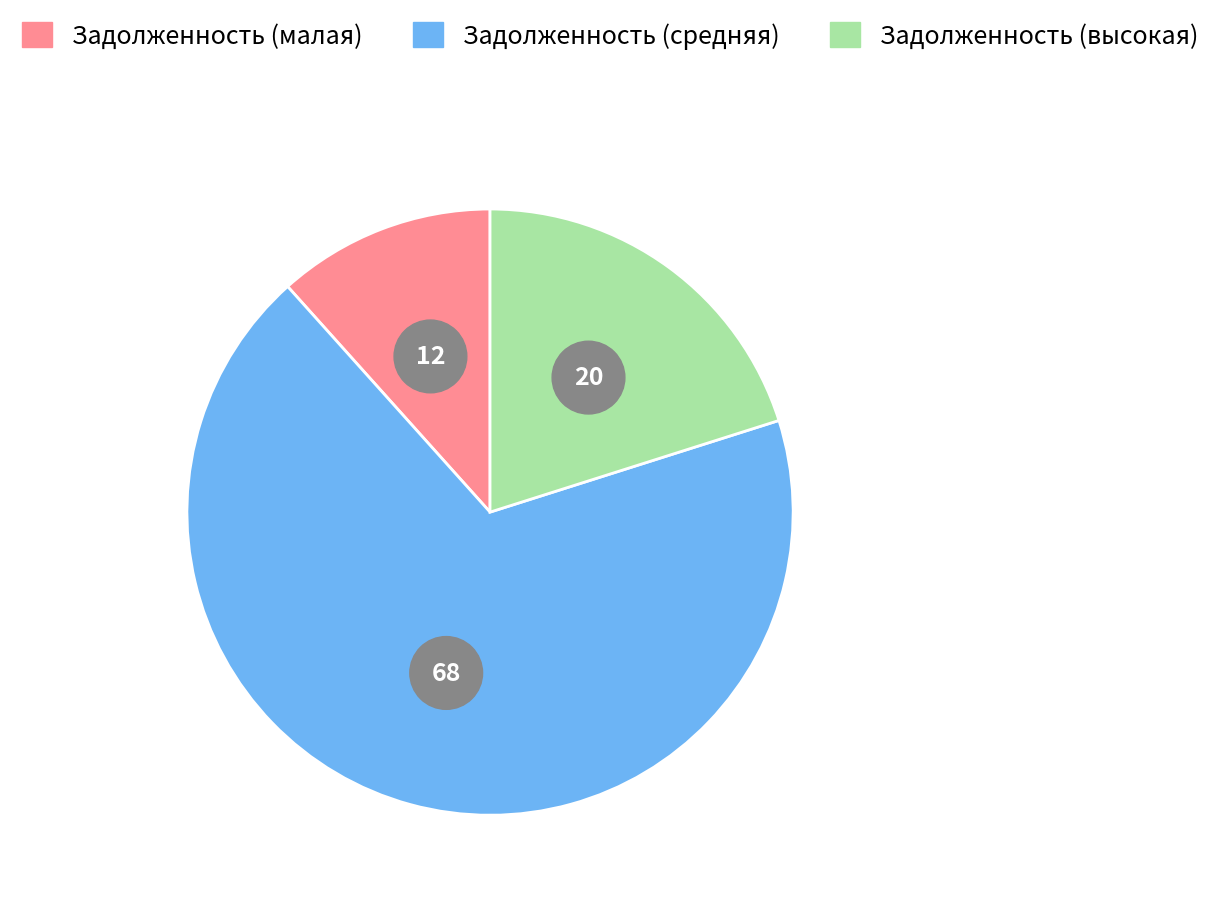

Combined, do 9 and 8 account for over 50%?

No